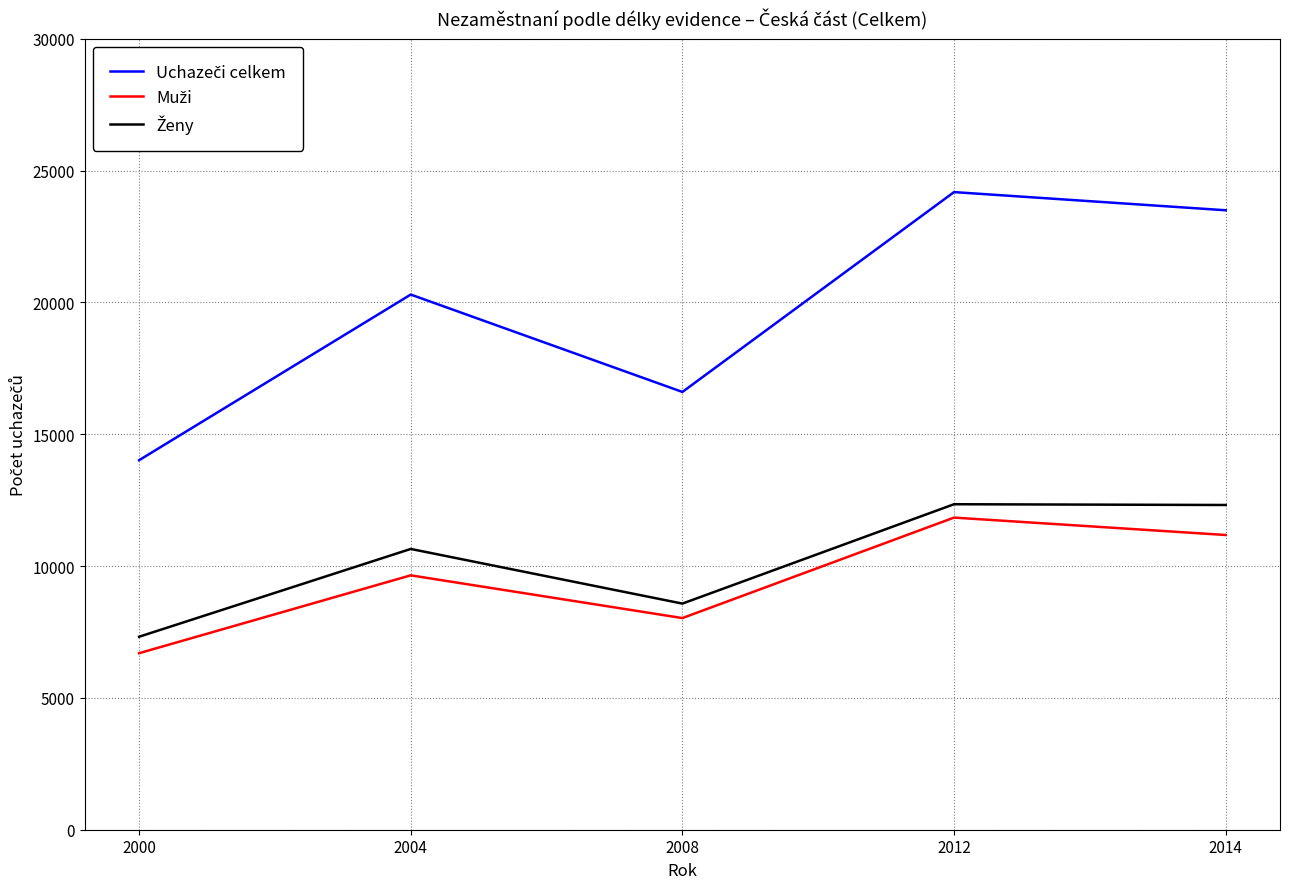

What is the minimum value shown in the chart?

6696